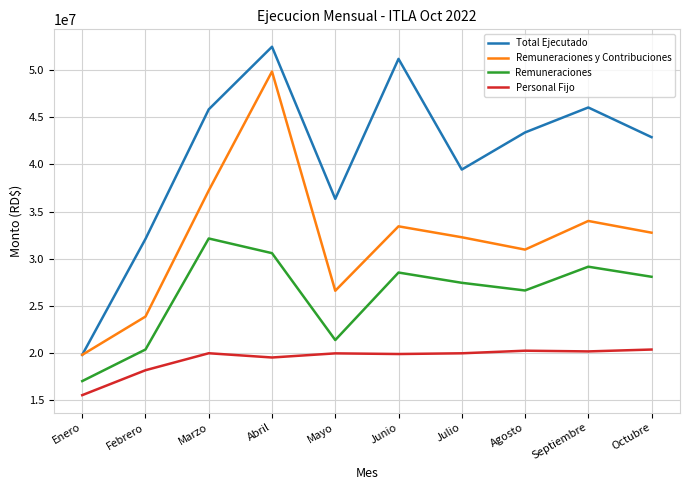

Is the value of Personal Fijo at Enero greater than the value of Remuneraciones y Contribuciones at Abril?

No